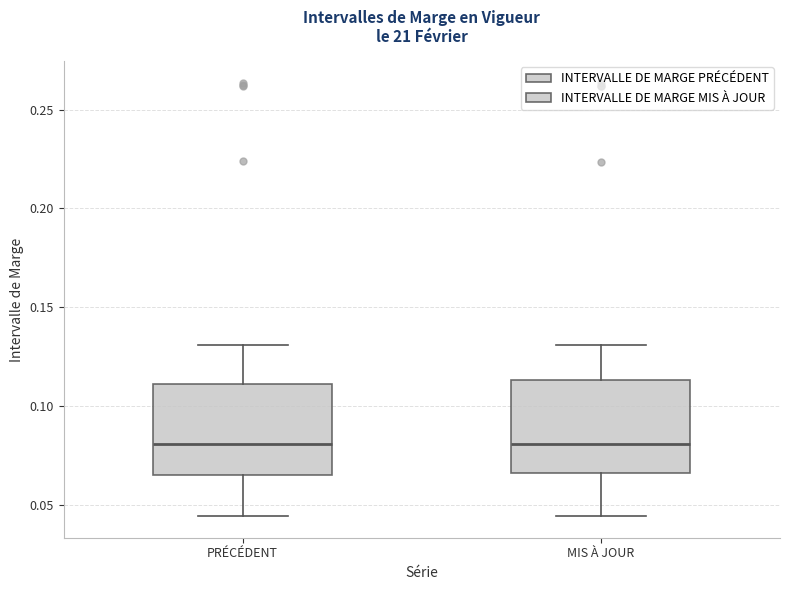

Where does the lower whisker of the box for PRÉCÉDENT end on the y-axis? The values are not printed on the chart, so give them approximately, as read against the axis.

0.045